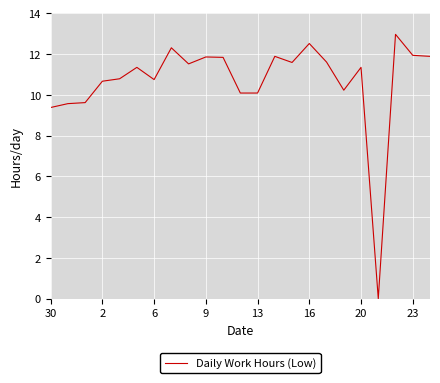

What is the maximum value shown in the chart?

13.0